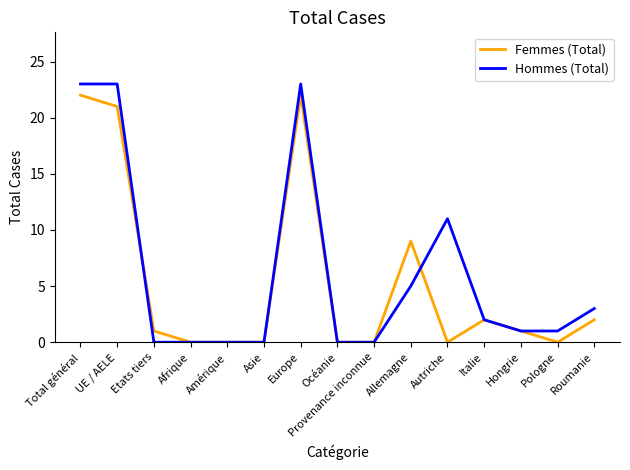

After their last crossing, which series has the higher values: Femmes (Total) or Hommes (Total)?

Hommes (Total)